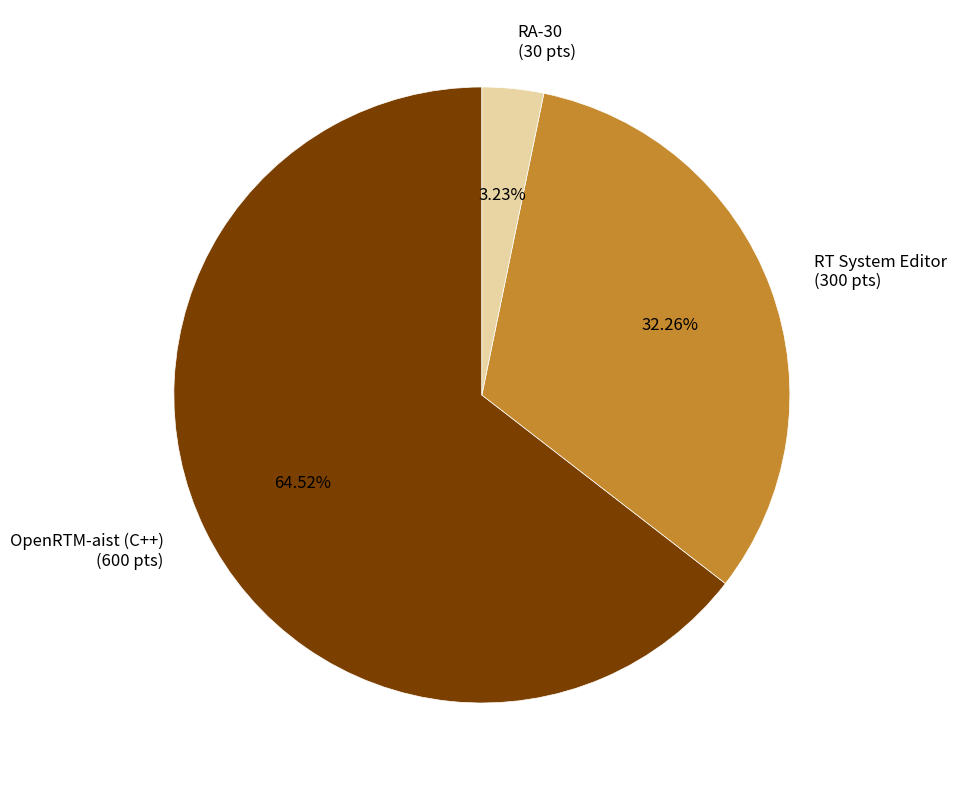

What is the ratio of the value at RT System Editor (300 pts) to the value at RA-30 (30 pts)?

10.0